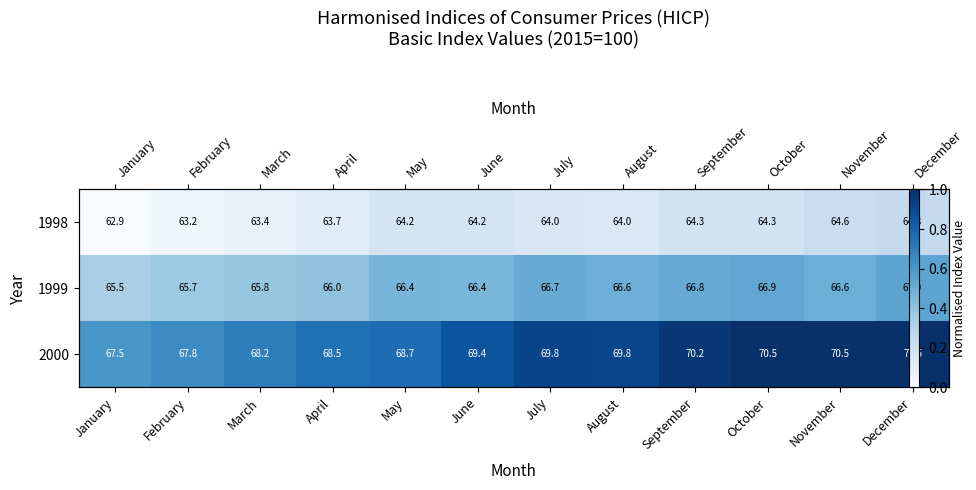

How many 1998 values are between 0 and 1?

12